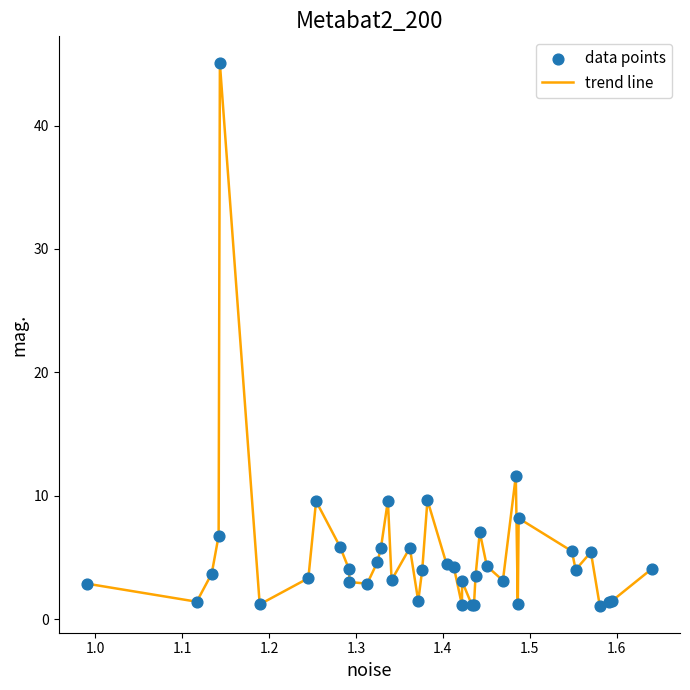

What is the difference between the maximum and minimum values?

44.0